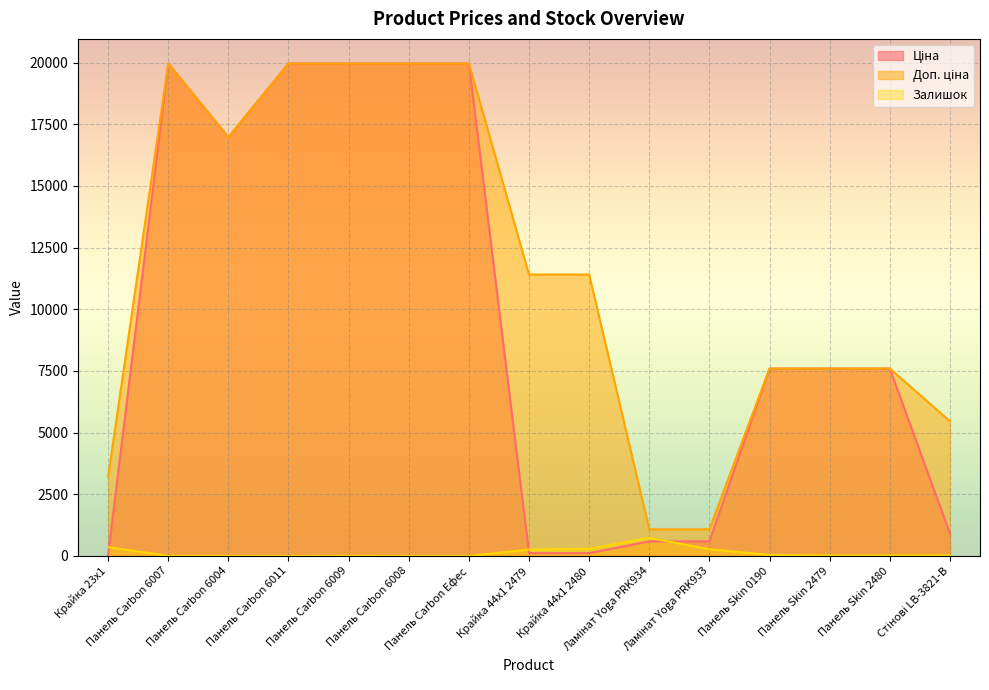

What is the difference between the maximum and minimum values in the Залишок series?

735.0